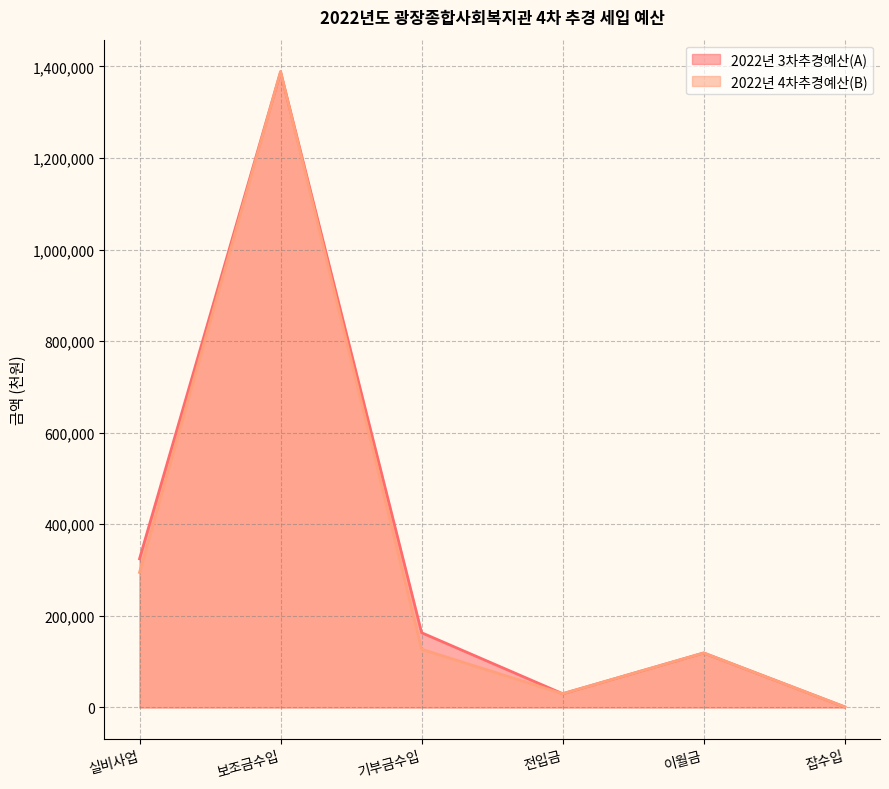

Reading left to right, what are all the values shown in this chart?

2022년 3차추경예산(A): 실비사업=324694.0	보조금수입=1387830.0	기부금수입=163195.0	전입금=30000.0	이월금=119033.0	잡수입=1250.0
2022년 4차추경예산(B): 실비사업=294822.0	보조금수입=1388869.0	기부금수입=127195.0	전입금=30000.0	이월금=119033.1	잡수입=1250.0